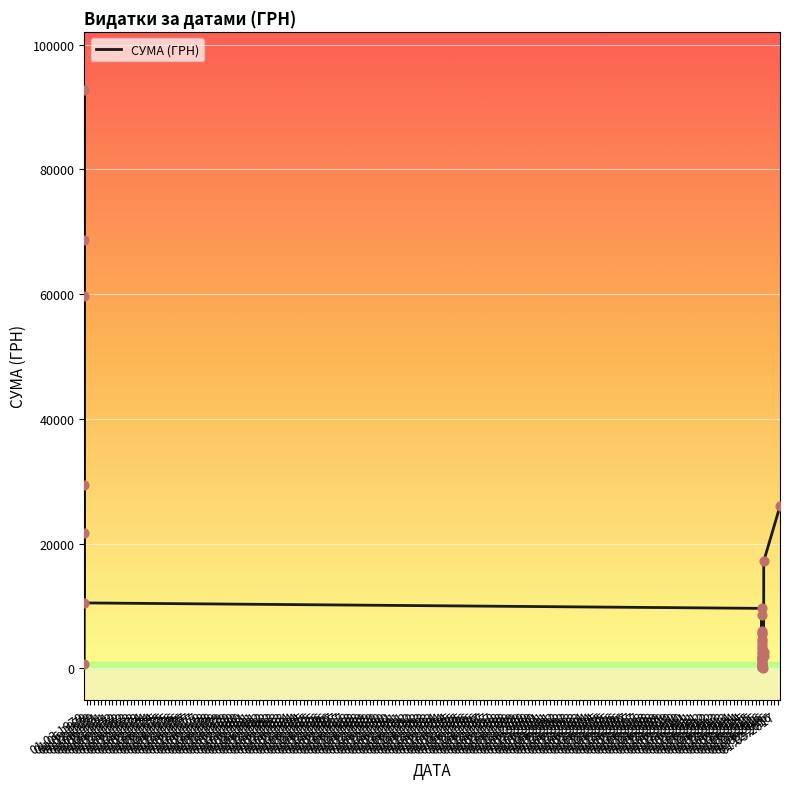

What is the ratio of the value at 01.12.1970 to the value at 01.09.1977?

29.2